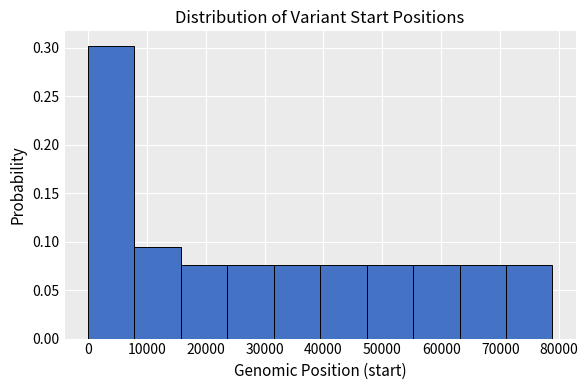

Reading left to right, transcribe this chart: for each bar, give the range it covers on the x-axis and its height. Neither the bar edges nor the heights are printed on the chart, so give them approximately, as read against the axes.

0 to 8000: 0.300
8000 to 16000: 0.095
16000 to 24000: 0.075
24000 to 32000: 0.075
32000 to 39000: 0.075
39000 to 47000: 0.075
47000 to 55000: 0.075
55000 to 63000: 0.075
63000 to 71000: 0.075
71000 to 79000: 0.075